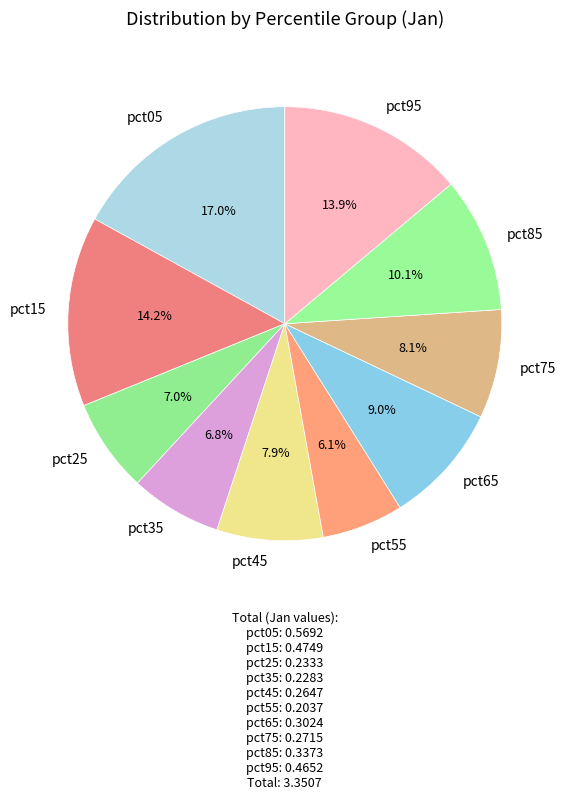

True or false: pct25 accounts for 20% of the total.

False